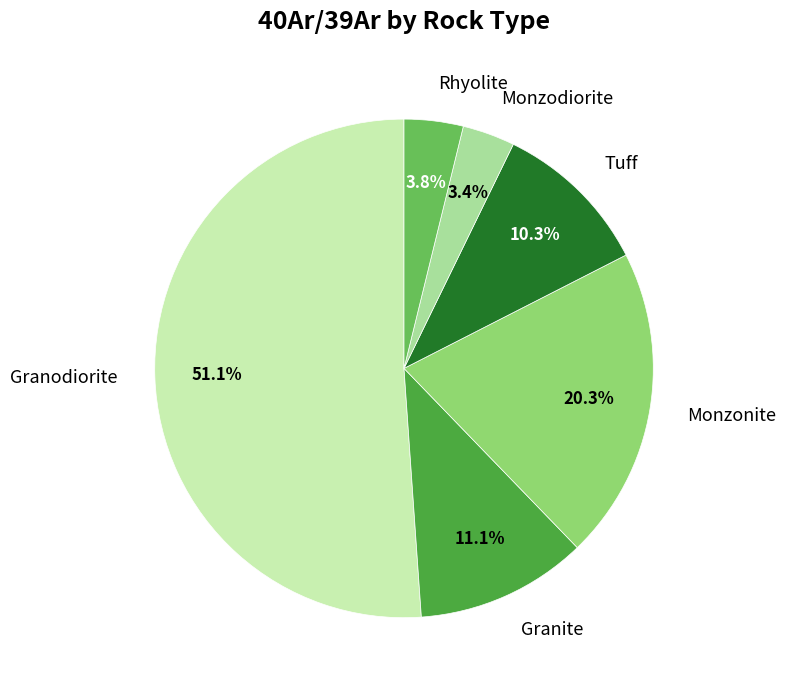

To the nearest percent, what is the average slice percentage?

17%